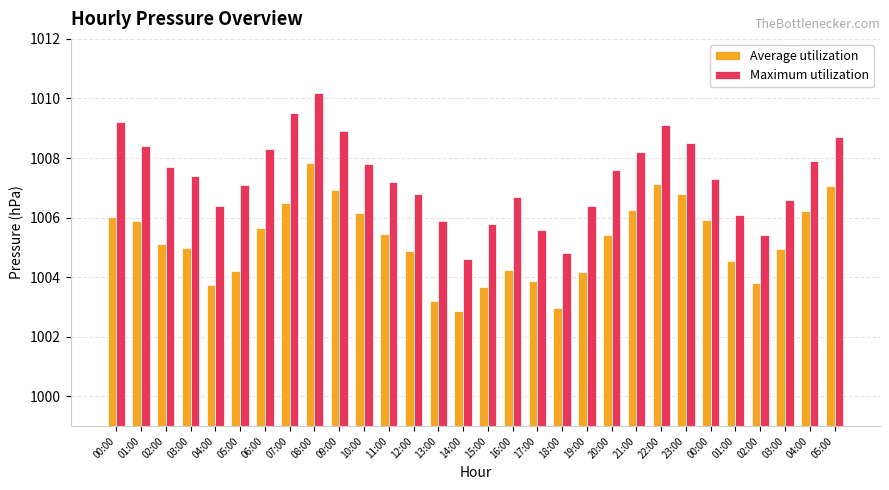

How many data points does each series have?

30